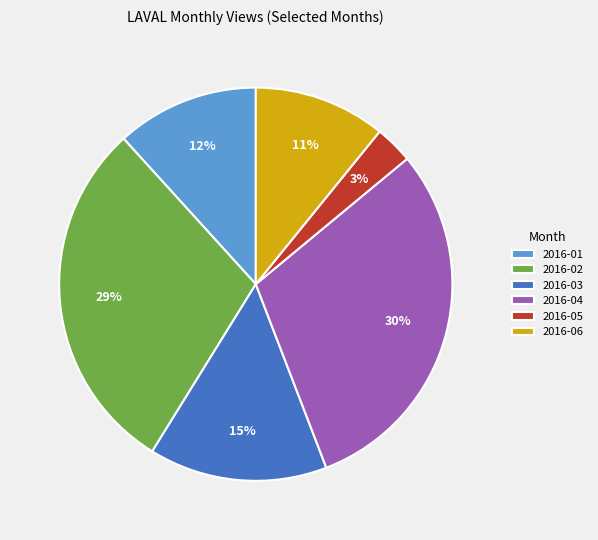

Do 2016-06 and 2016-05 together represent more than half of the pie?

No